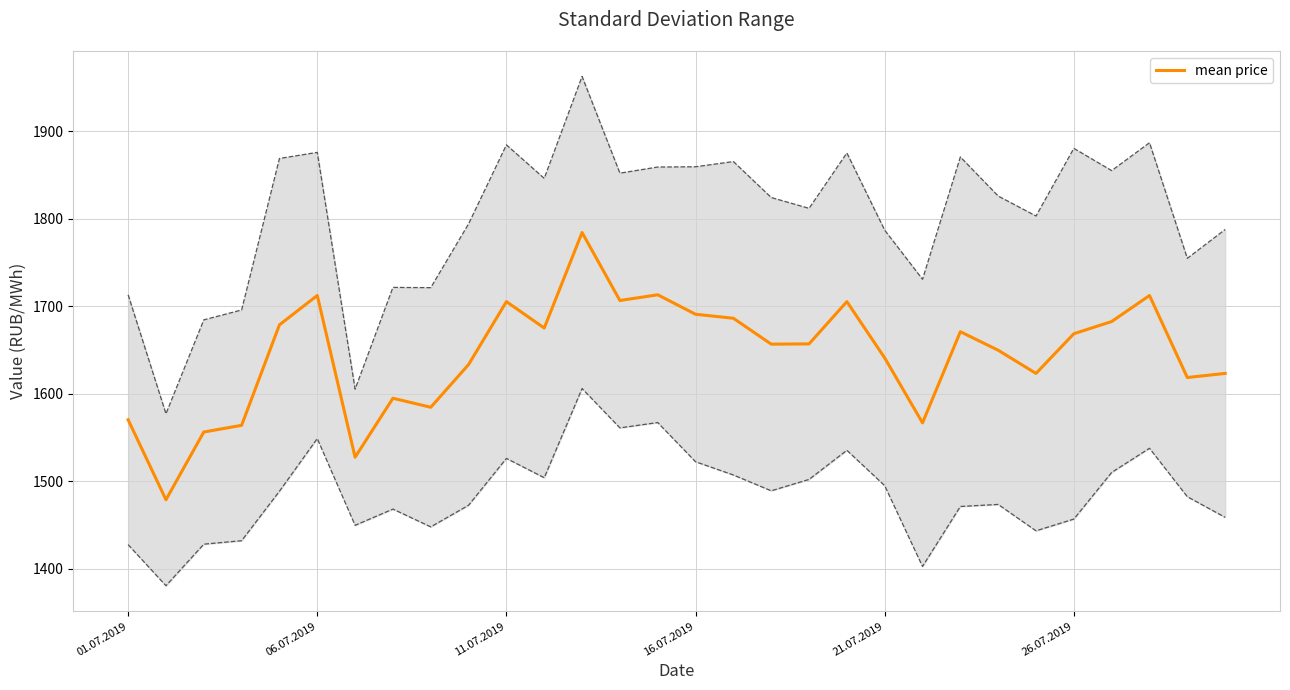

Where is the data nearest to the value 1631?

9